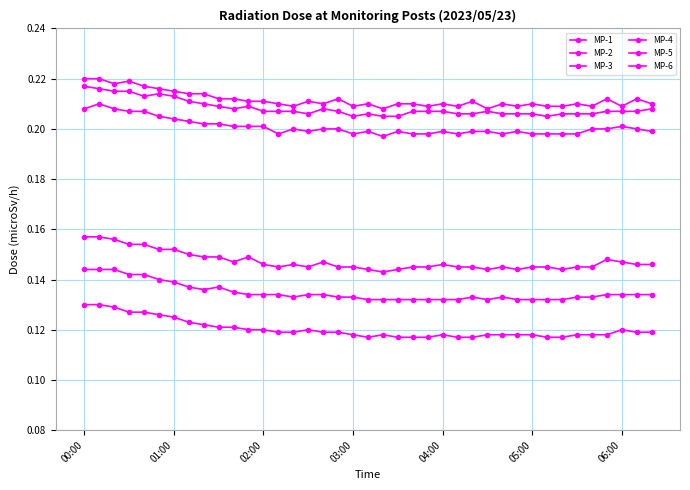

What is the minimum value for MP-2?

0.1